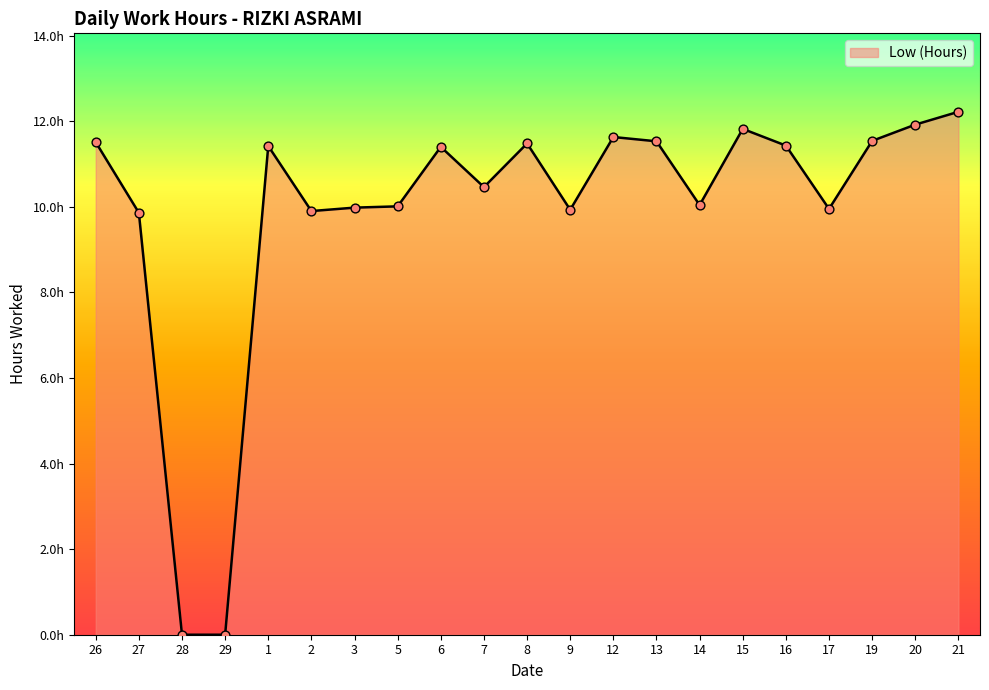

Is this an area chart (filled region under the line)?

Yes